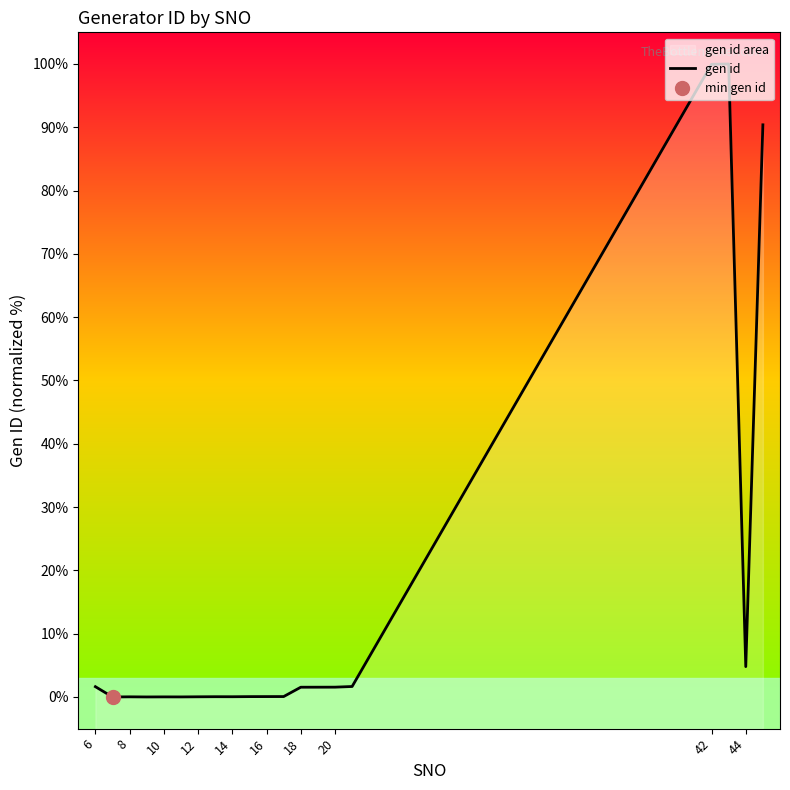

Is it true that the value at 16 is 0.0?

False